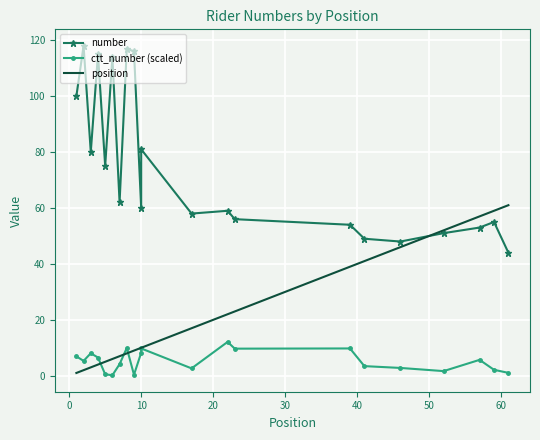

What is the value of the number point at the 17th from the left?

48.0